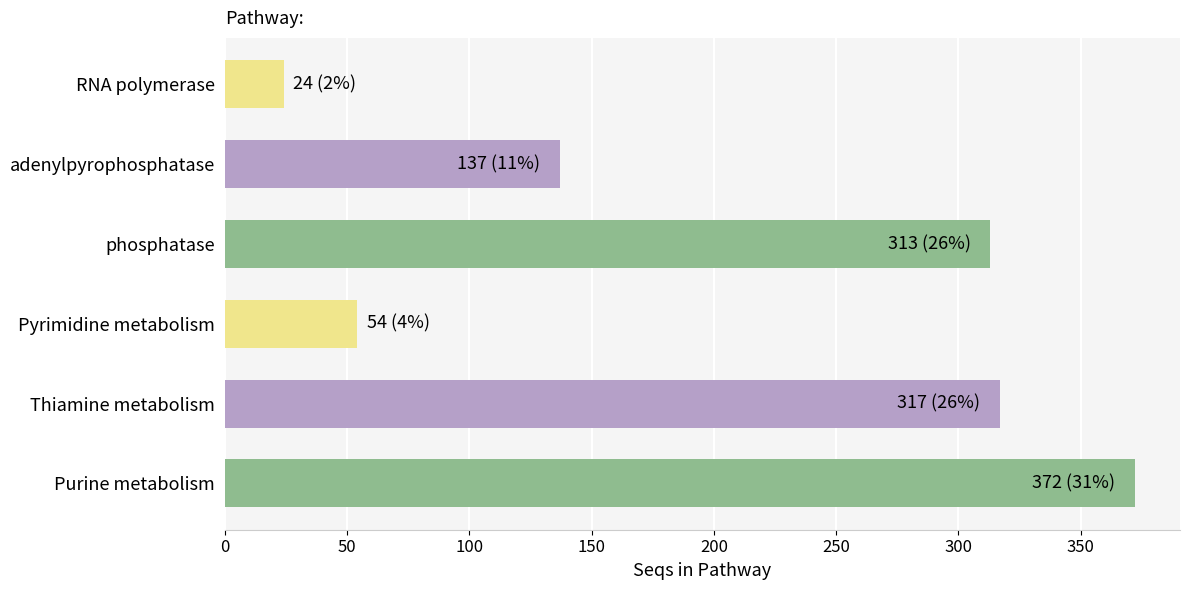

Read the value at adenylpyrophosphatase, to the nearest 50.

150